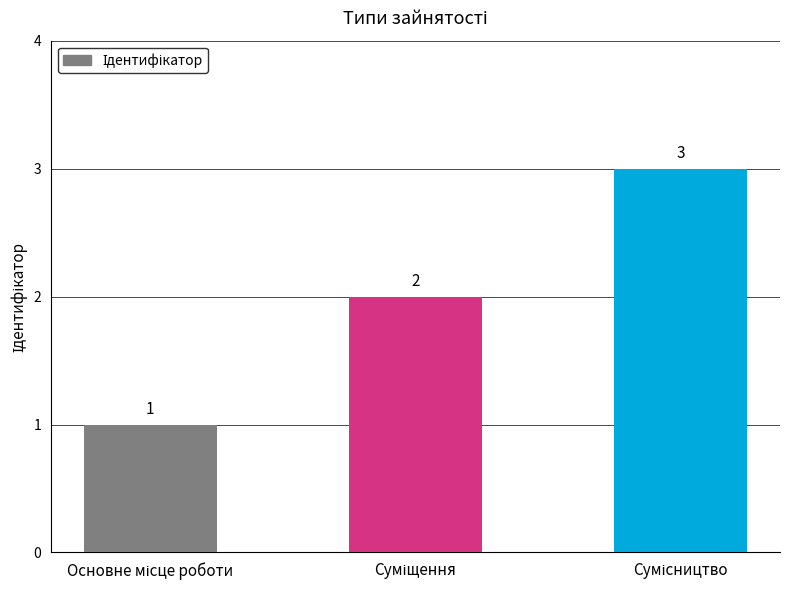

What is the sum of all values?

6